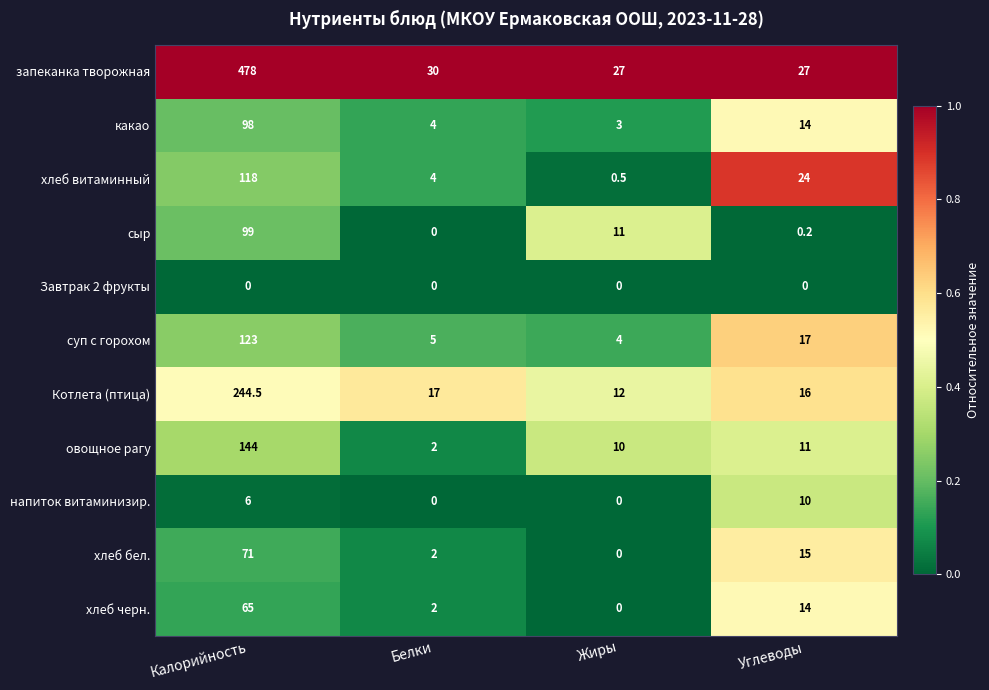

Rank the categories by хлеб витаминный value from lowest to highest.

Жиры, Белки, Углеводы, Калорийность